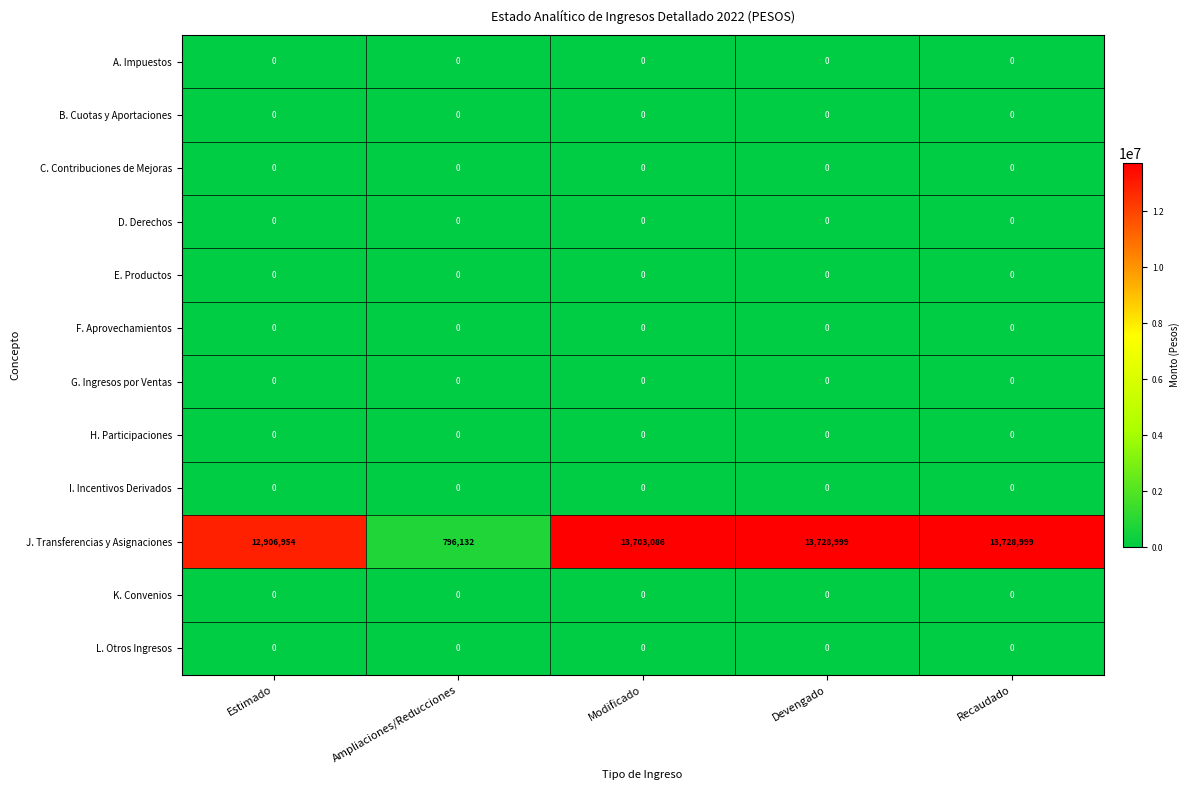

At how many categories does at least one series exceed 5511698?

4